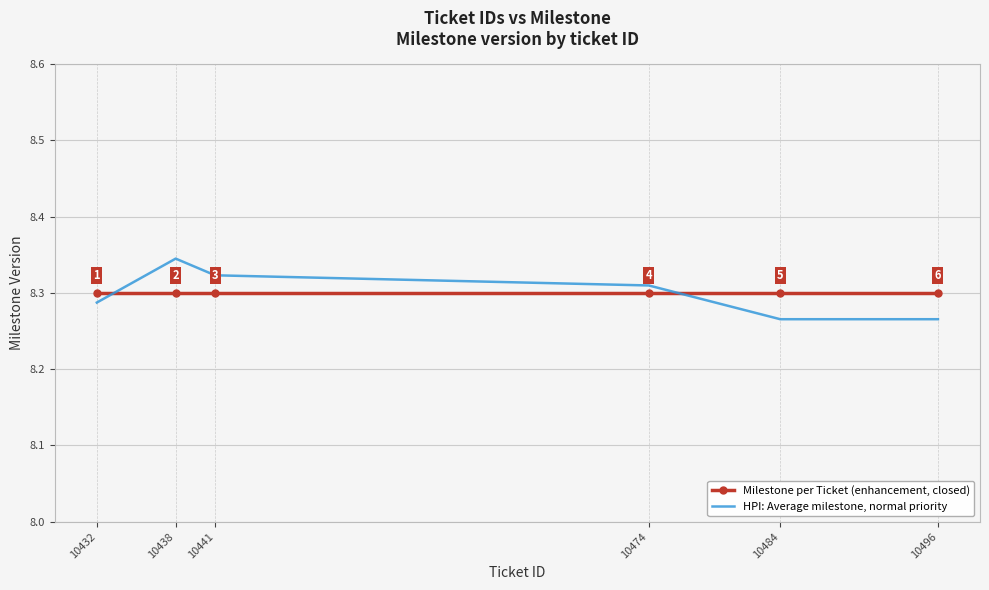

Which category has the lowest value in the HPI: Average milestone, normal priority series?

10496